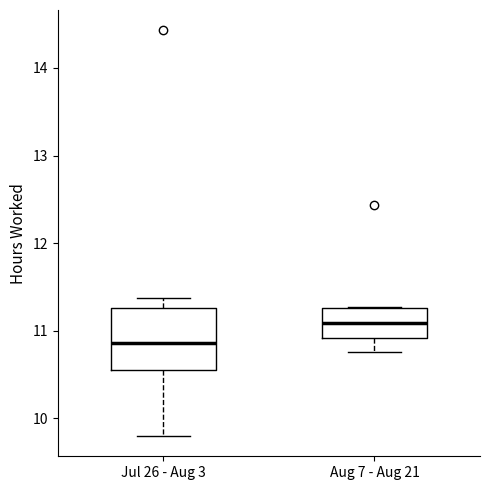

Where does the median line of the box for Aug 7 - Aug 21 sit on the y-axis? The values are not printed on the chart, so give them approximately, as read against the axis.

11.1